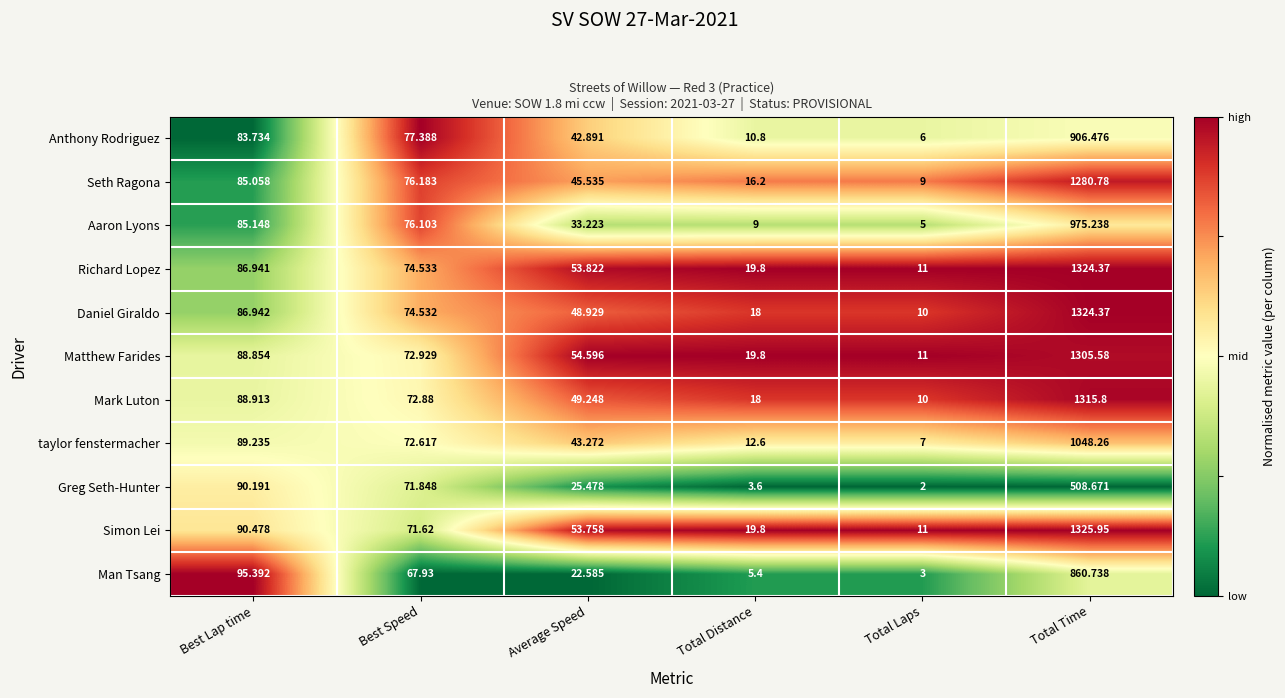

Which series changed the most between Total Distance and Total Time?

Daniel Giraldo